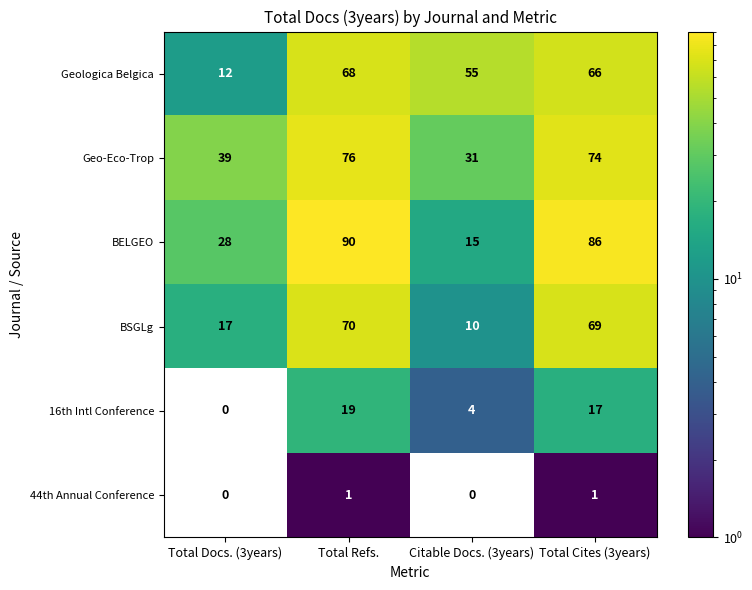

Which series has the widest spread of values?

BELGEO